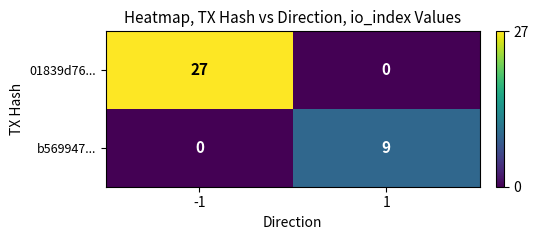

What is the average value of the 01839d76... series?

14